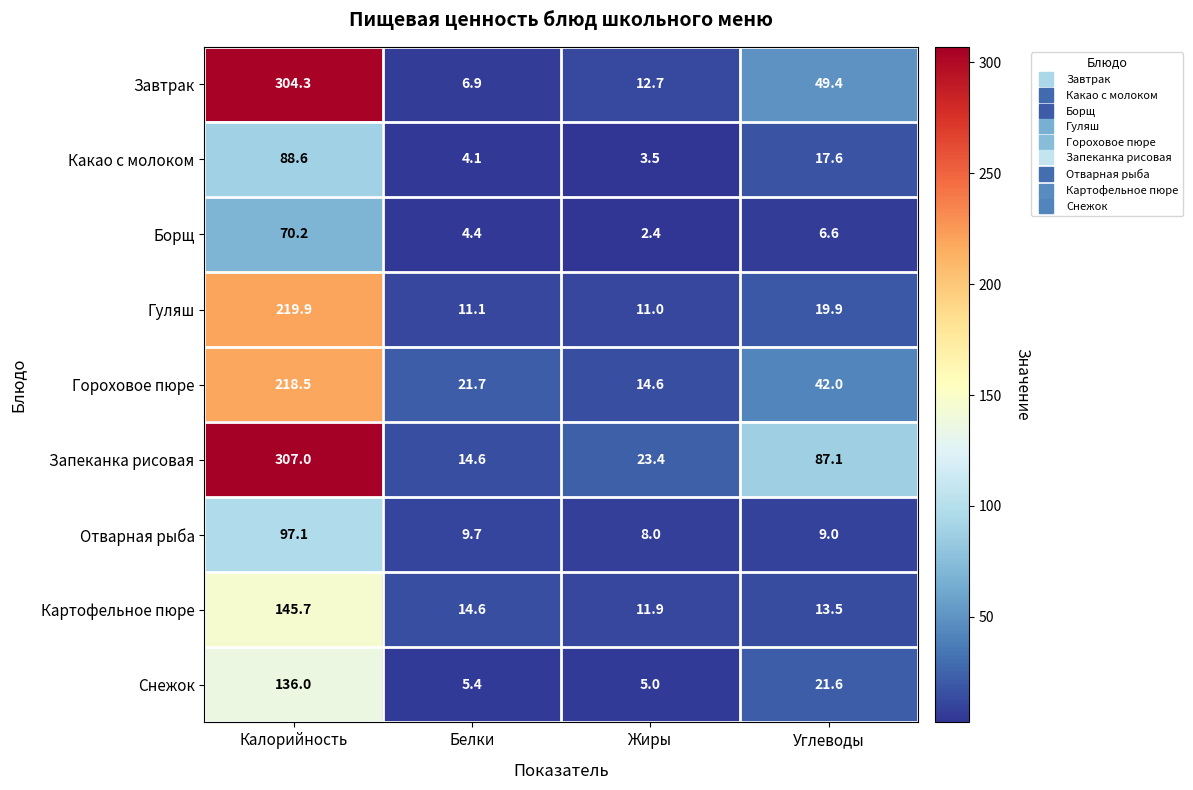

What is the highest value of the Какао с молоком series?

88.6